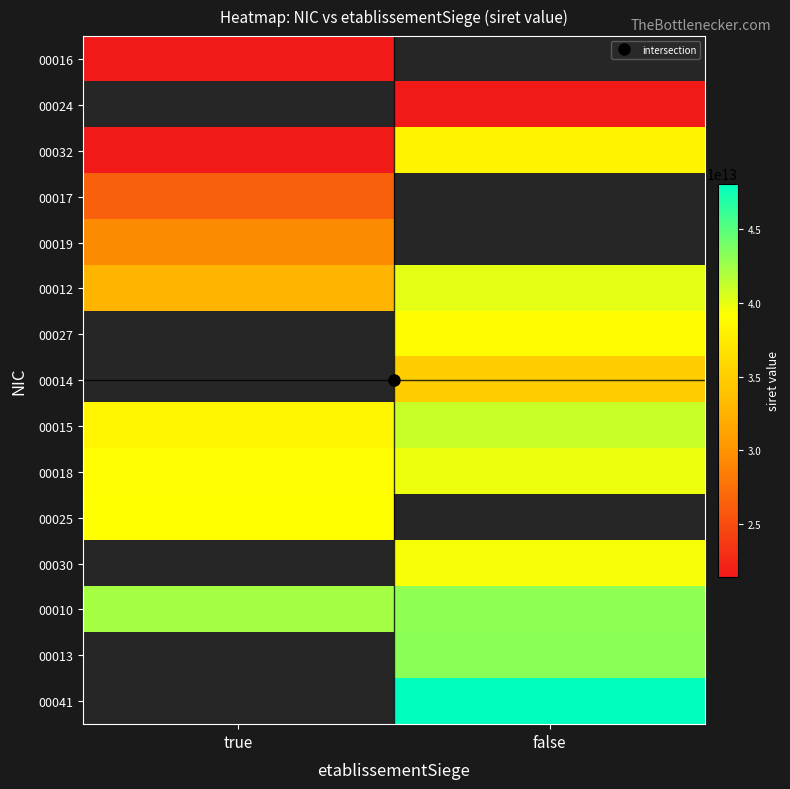

Which category has the lowest value across all series?

true